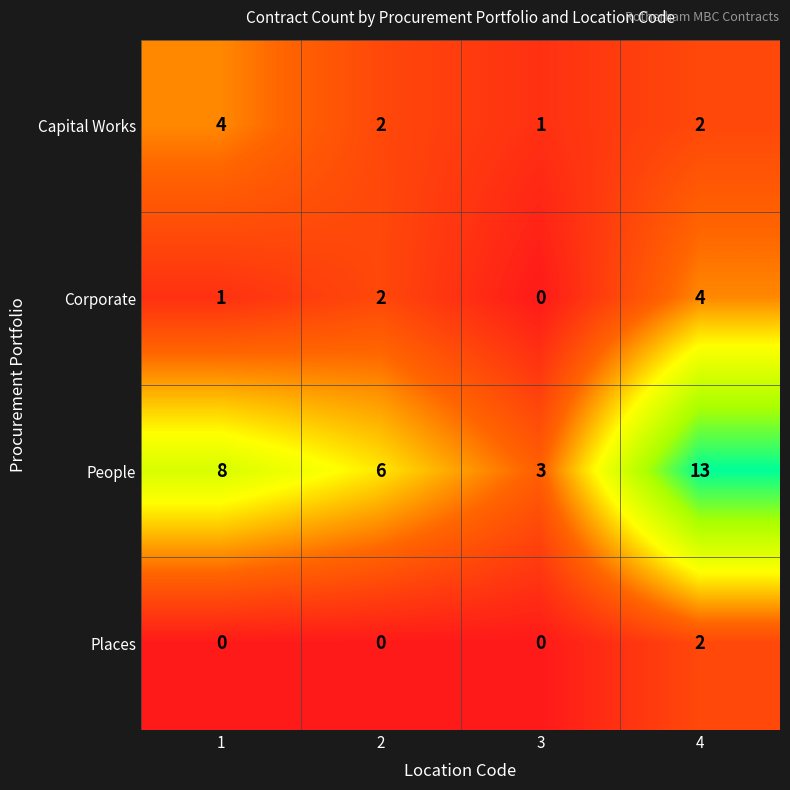

At which category does the chart reach its peak across all series?

4